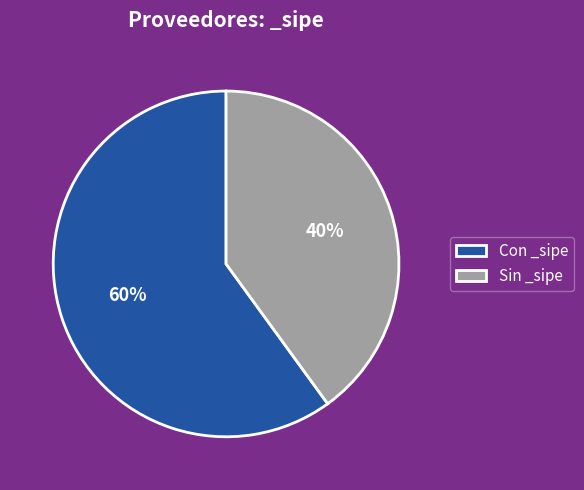

Is there any slice that represents more than half of the pie?

Yes